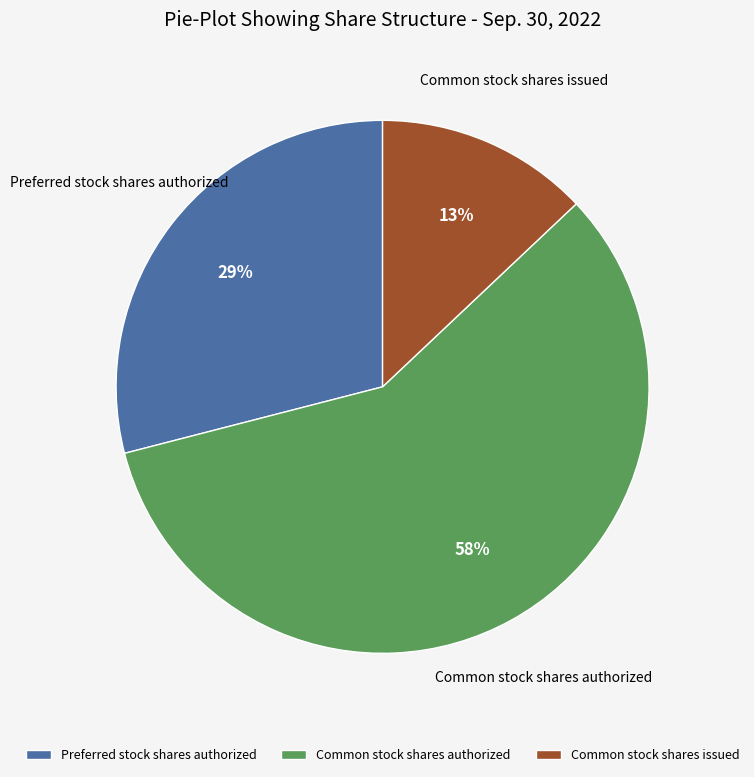

To the nearest percent, what is the difference between the largest and smallest slice percentages?

45%